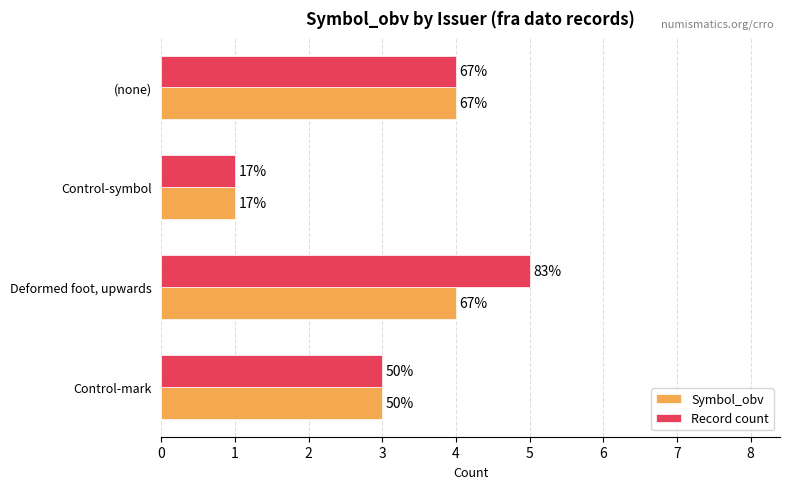

What is the value of the Record count bar at the 1st from the left?

3